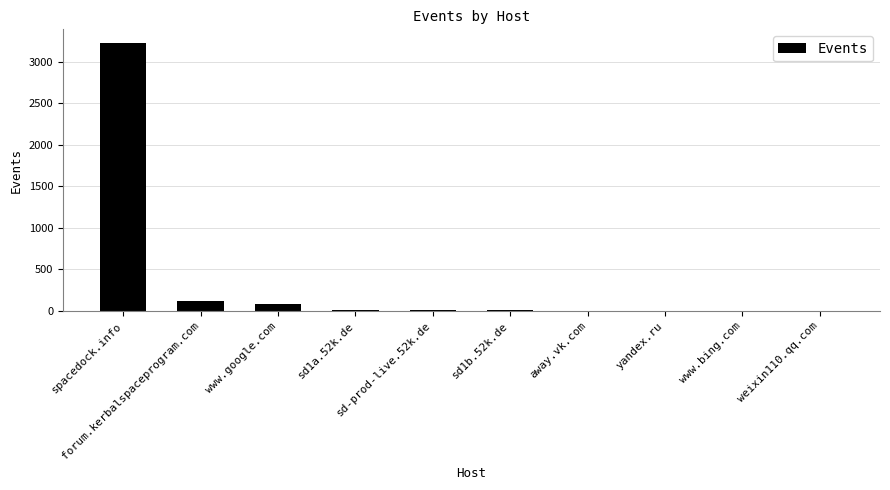

Count the number of categories in the chart.

10